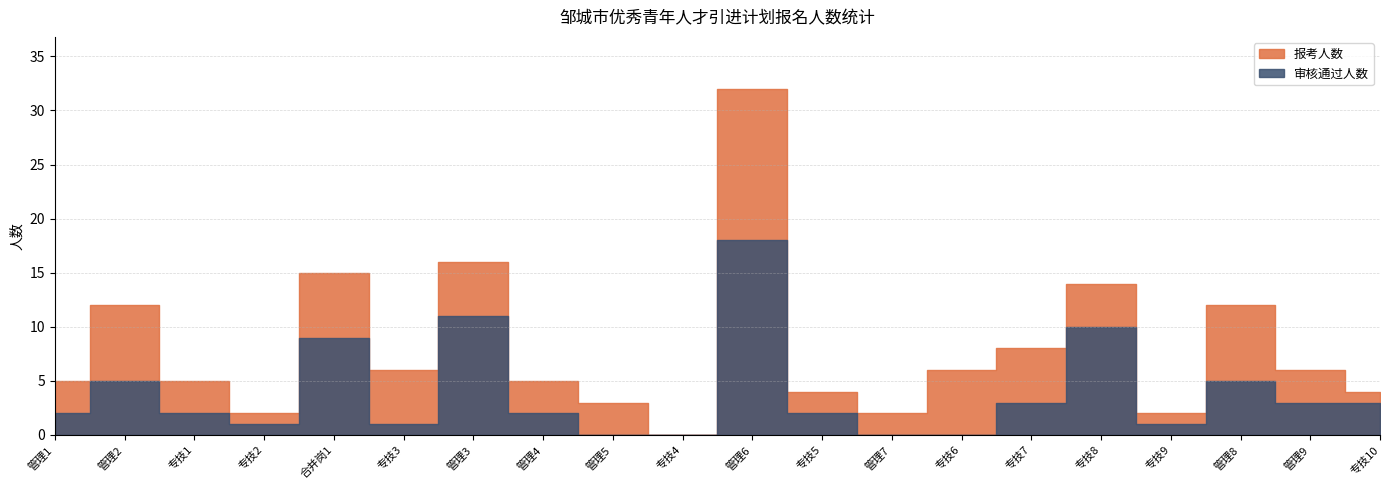

Reading left to right, what are all the values shown in this chart?

报考人数: 管理1=5	管理2=12	专技1=5	专技2=2	合并岗1=15	专技3=6	管理3=16	管理4=5	管理5=3	专技4=0	管理6=32	专技5=4	管理7=2	专技6=6	专技7=8	专技8=14	专技9=2	管理8=12	管理9=6	专技10=4
审核通过人数: 管理1=2	管理2=5	专技1=2	专技2=1	合并岗1=9	专技3=1	管理3=11	管理4=2	管理5=0	专技4=0	管理6=18	专技5=2	管理7=0	专技6=0	专技7=3	专技8=10	专技9=1	管理8=5	管理9=3	专技10=3